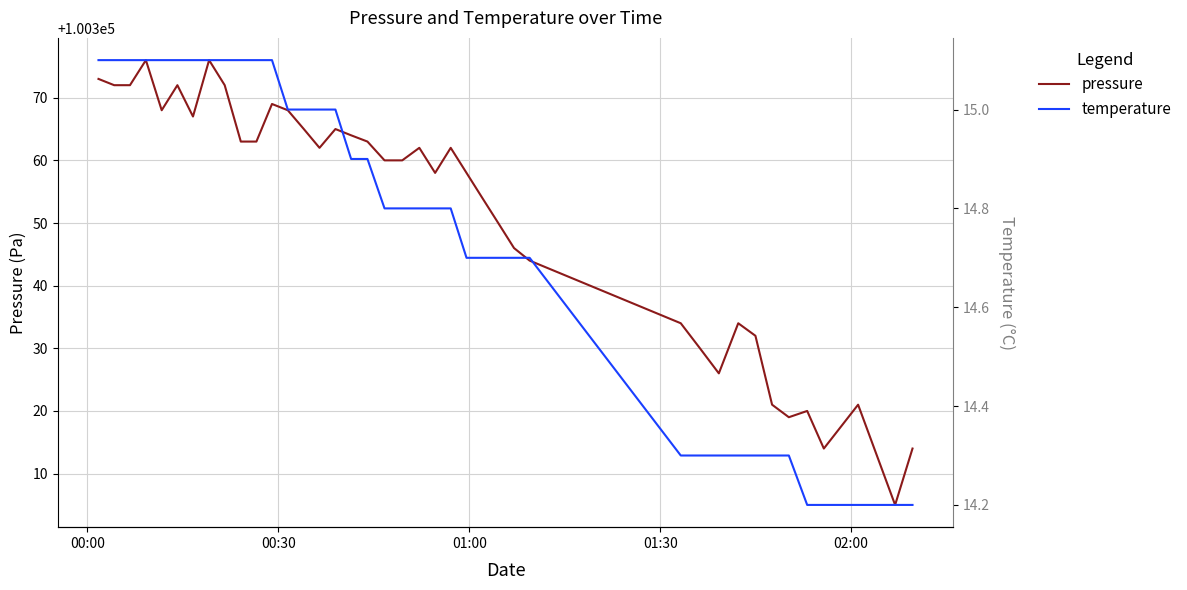

True or false: temperature has a value of 4.4 at 38.

False